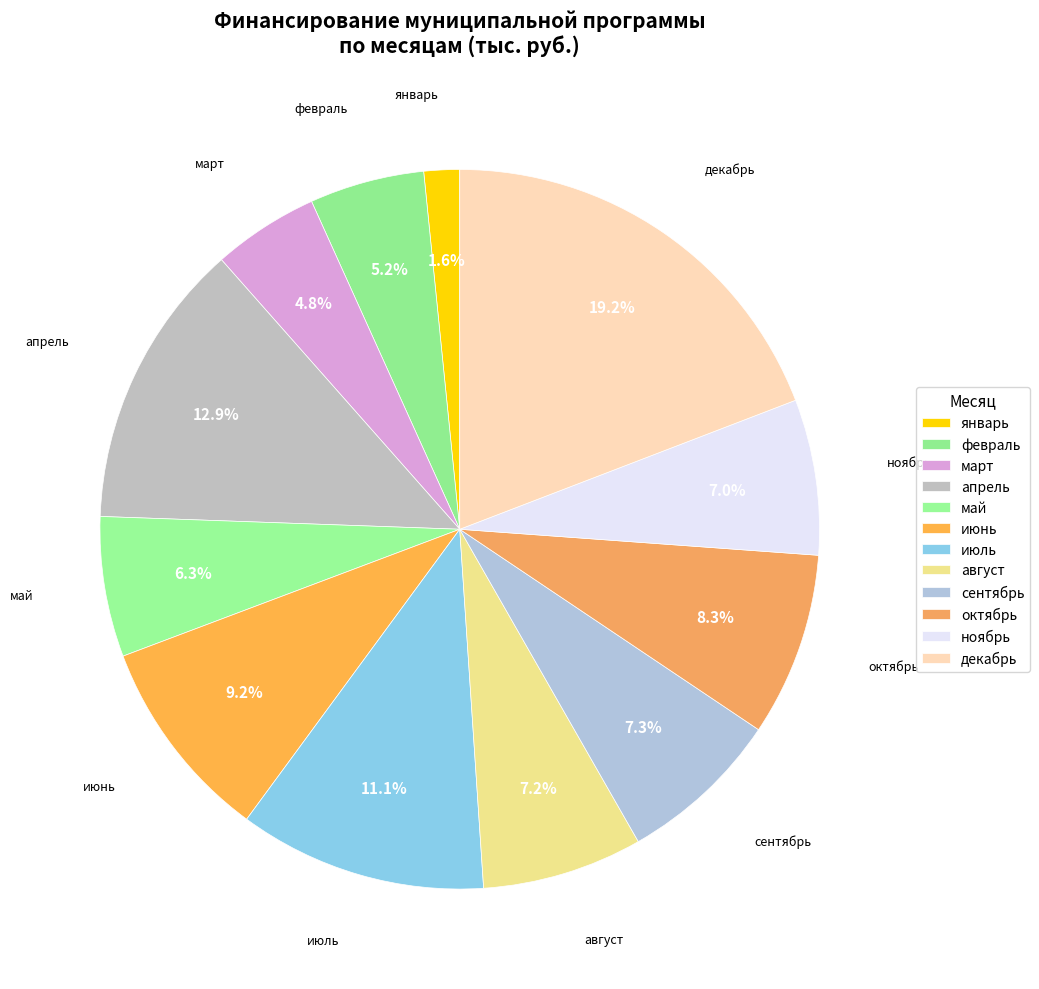

How many segments does this pie chart have?

12